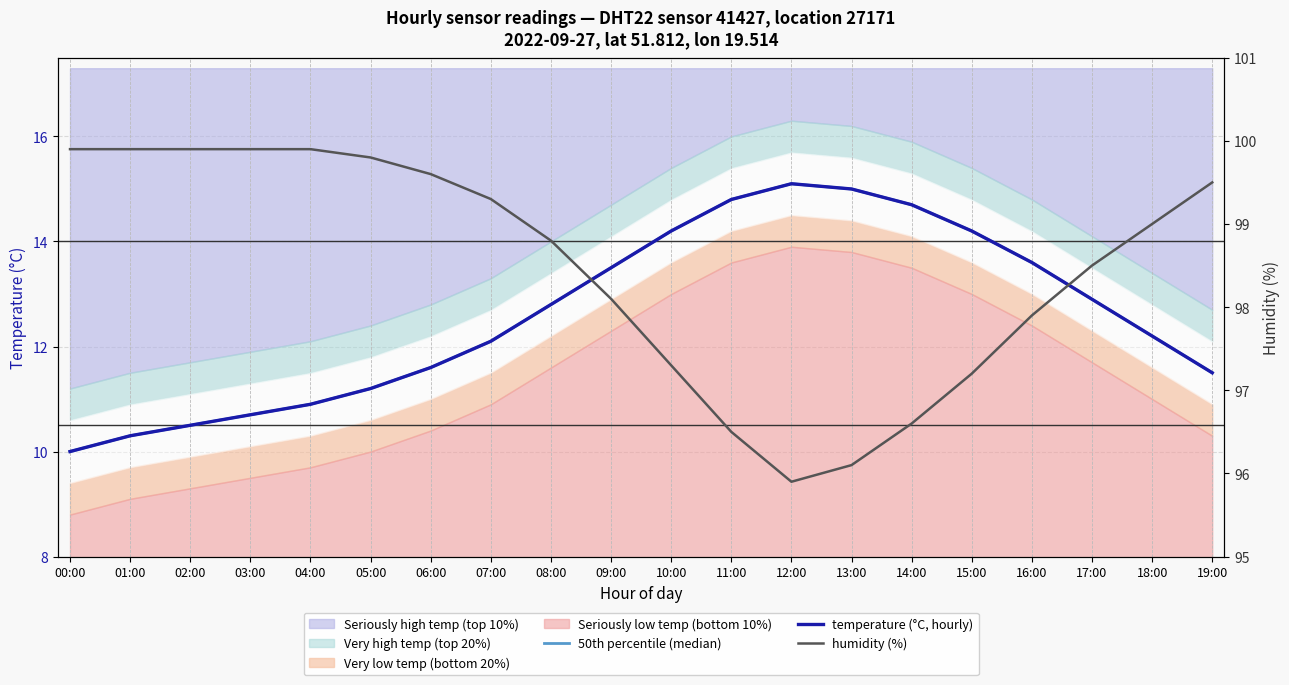

True or false: humidity (%) and temperature (°C, hourly) cross at least once.

False